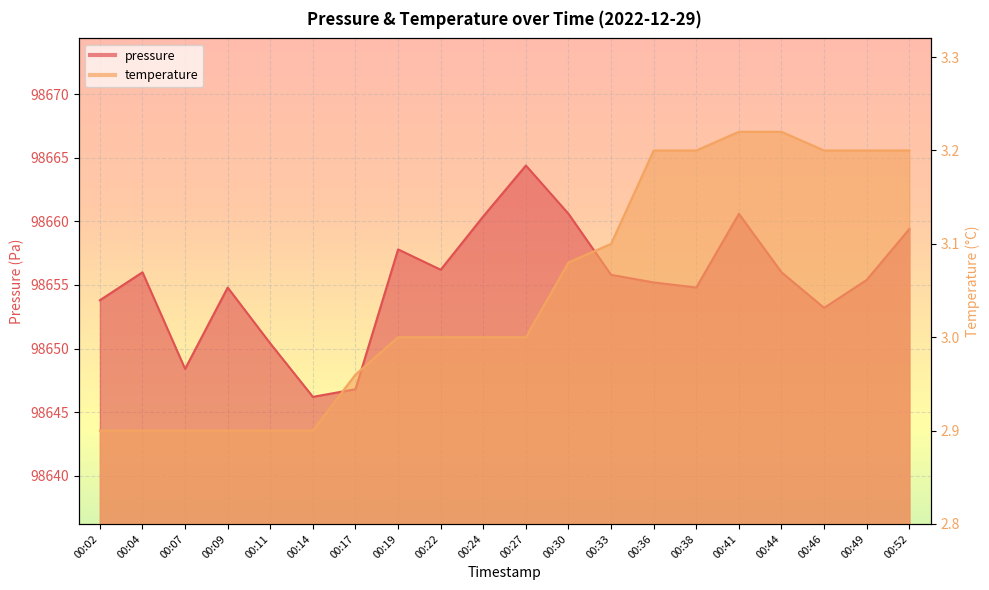

At 00:04, list the series in order from largest to smallest.

pressure, temperature